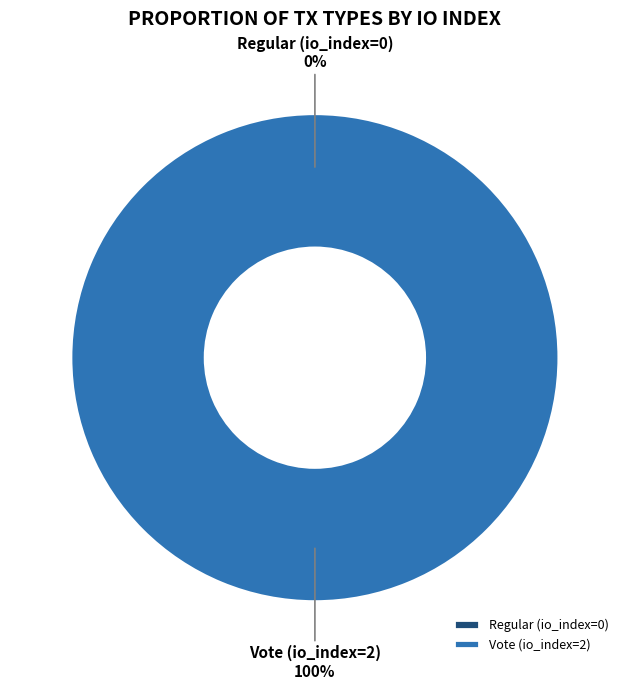

What is the smallest slice in the pie chart?

Regular (io_index=0)